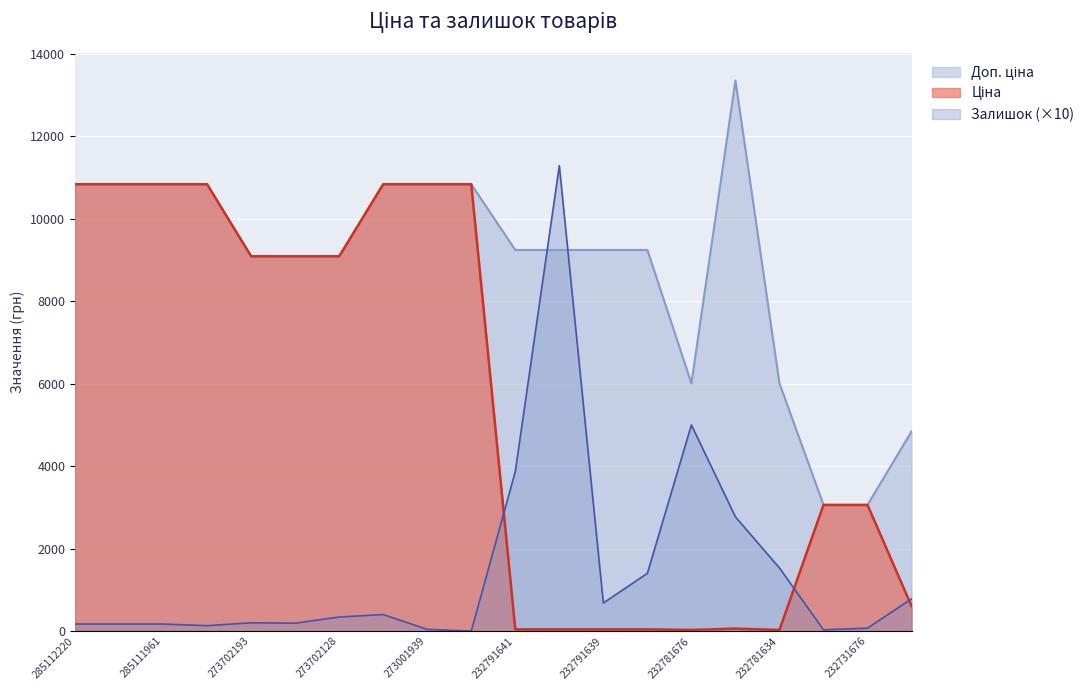

At 273001918, list the series in order from largest to smallest.

Ціна, Доп. ціна, Залишок